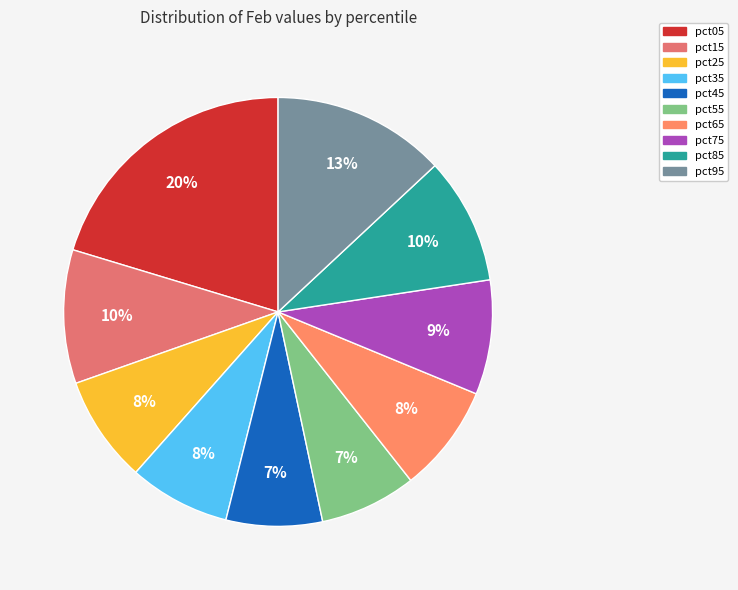

How many segments does this pie chart have?

10